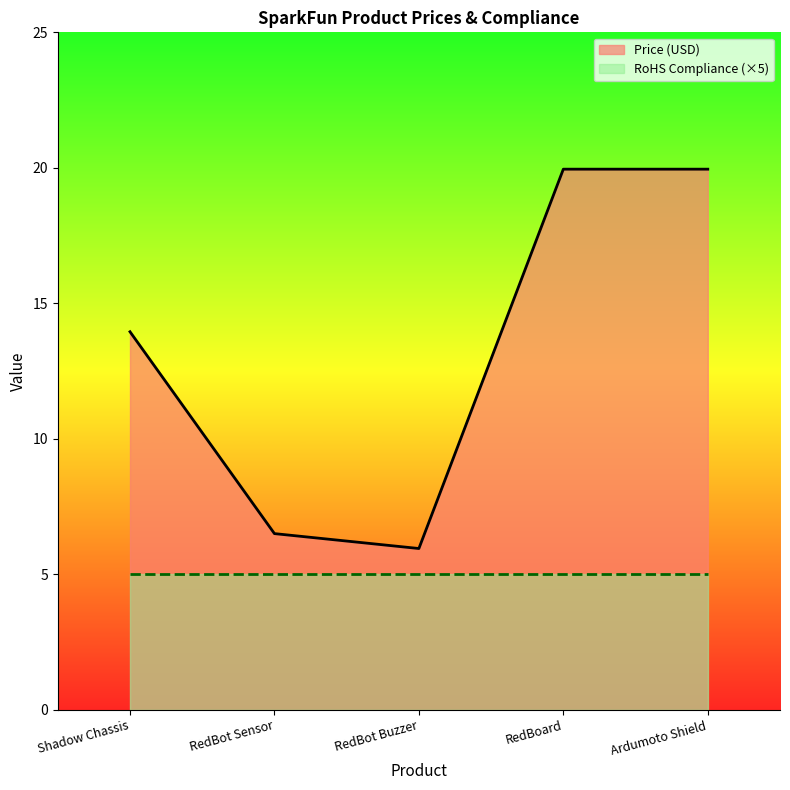

How many data points are less than 13?

2